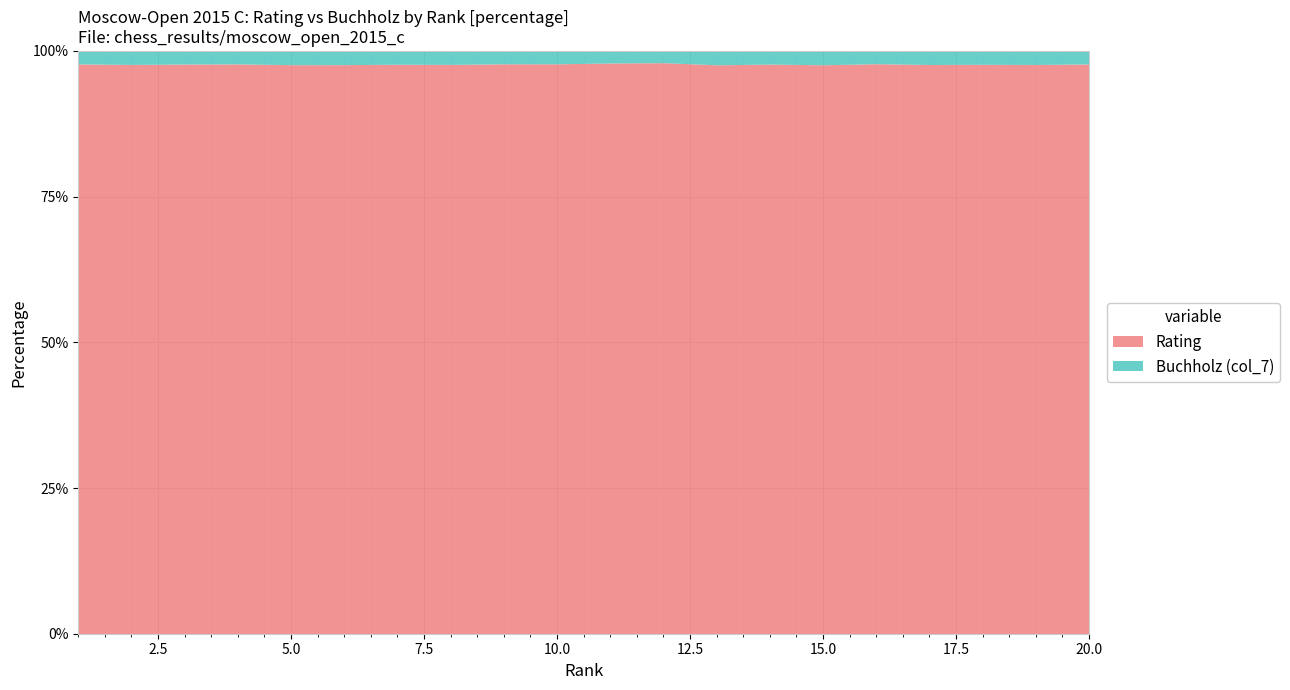

How many values in the Rating series exceed 2235?

9